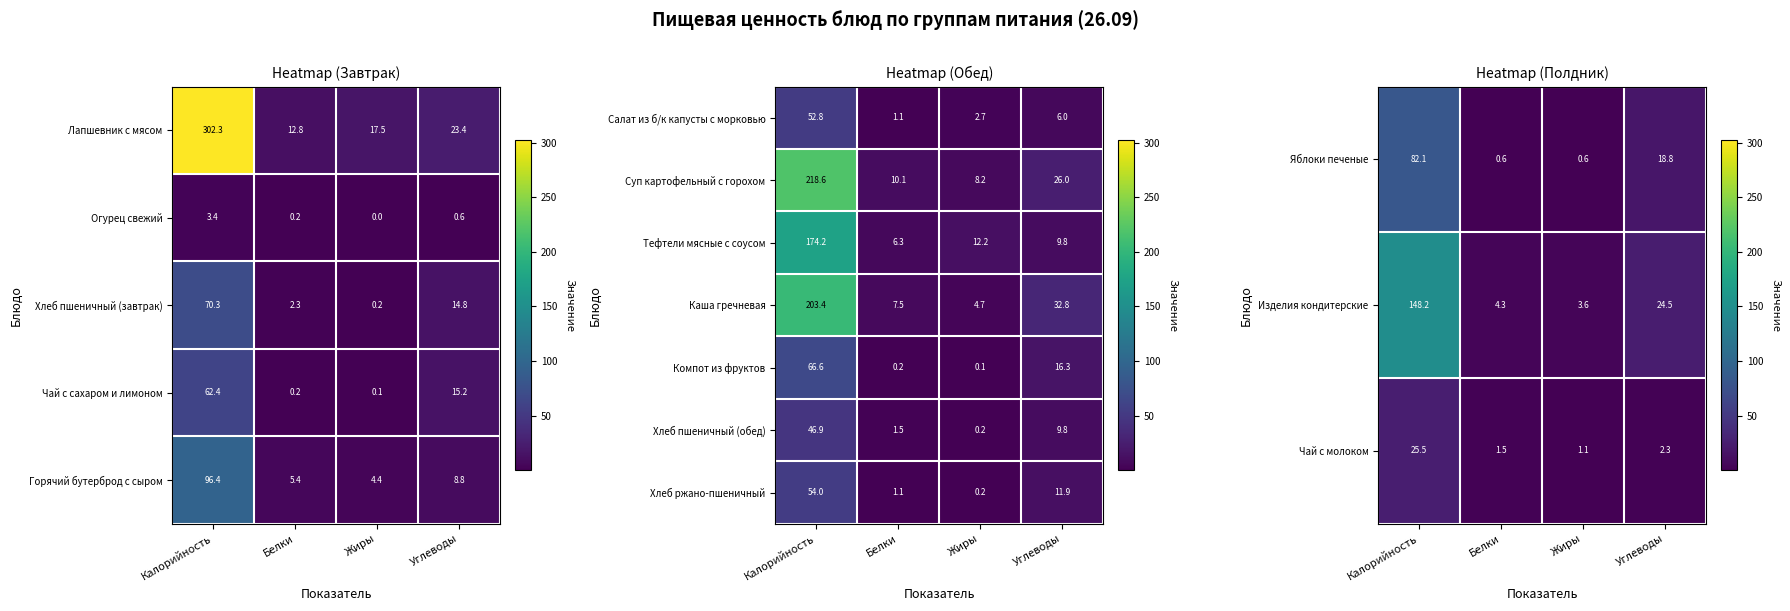

Is it true that Чай с молоком equals 2.3 at Белки?

False